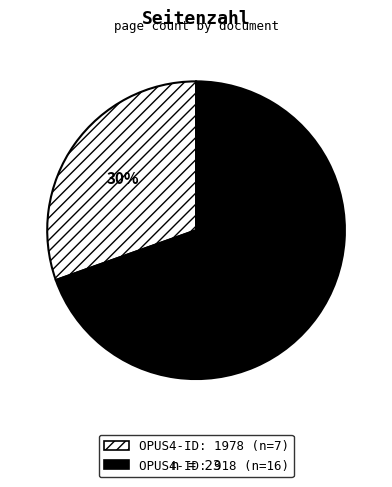

Is there a majority slice in this chart?

Yes